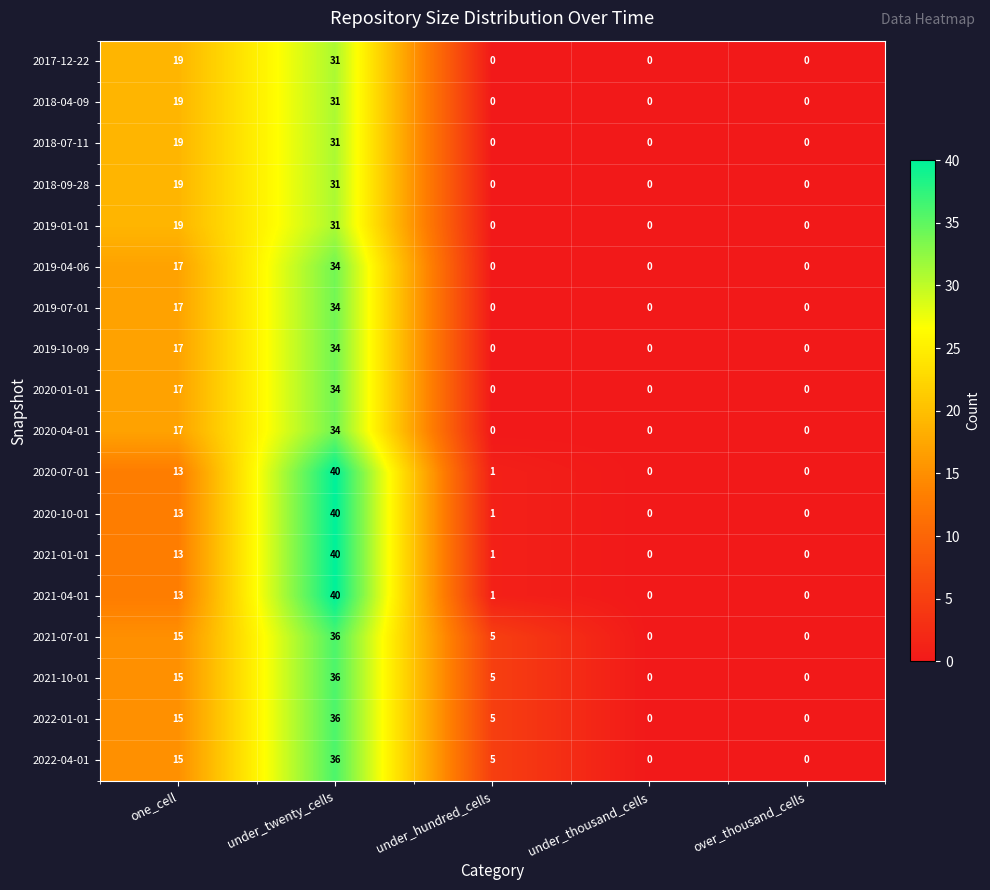

At which label does 2018-09-28 reach its peak?

under_twenty_cells